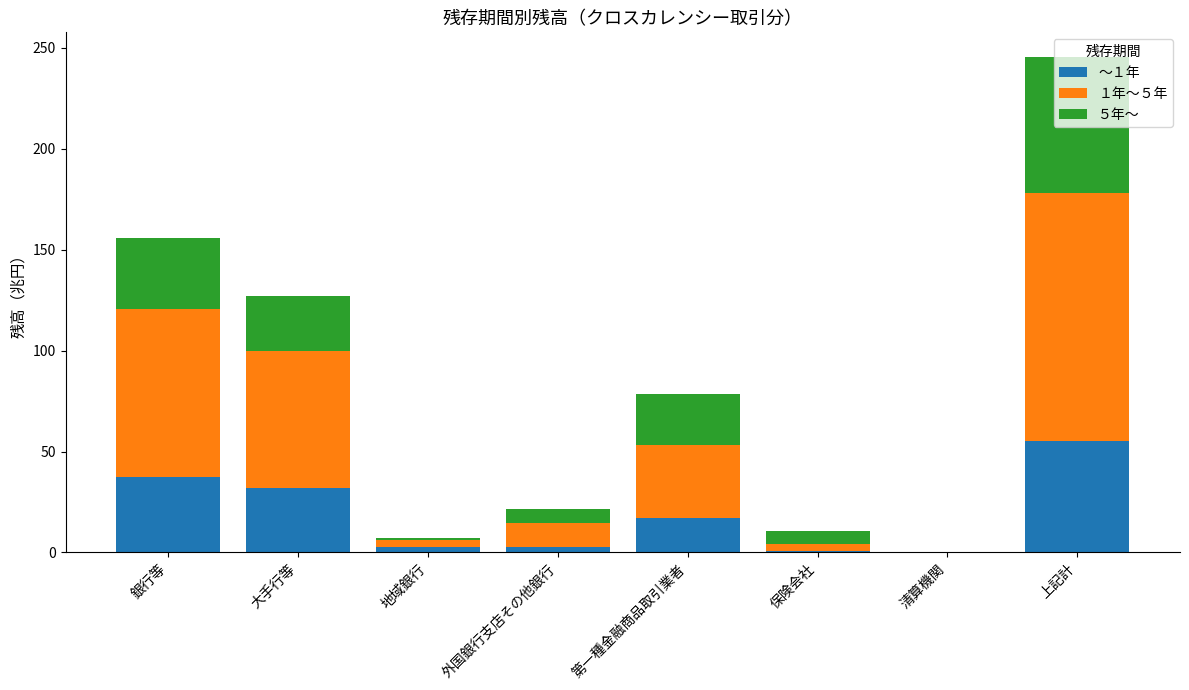

The value of ～１年 at 大手行等 is 54.0. True or false?

False